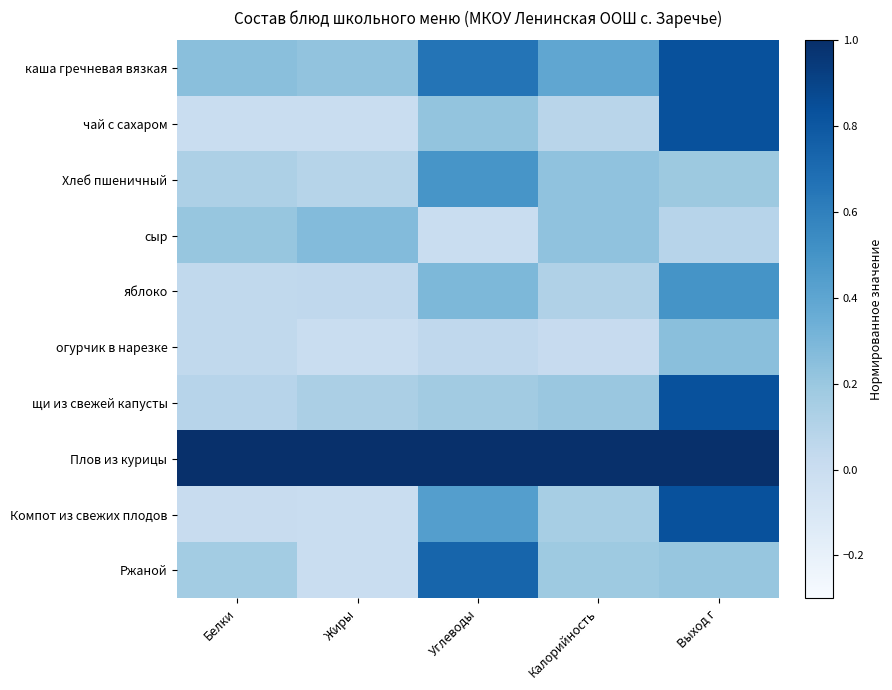

What is the greatest value displayed?

1.0